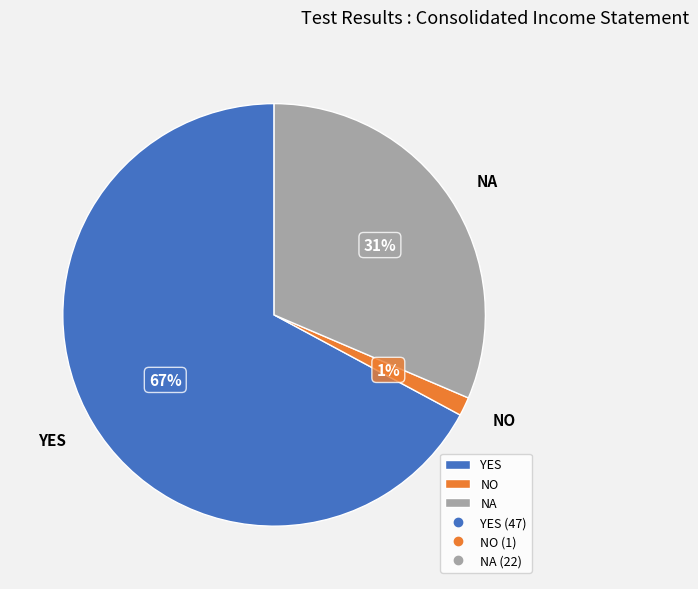

To the nearest percent, what is the average slice percentage?

33%